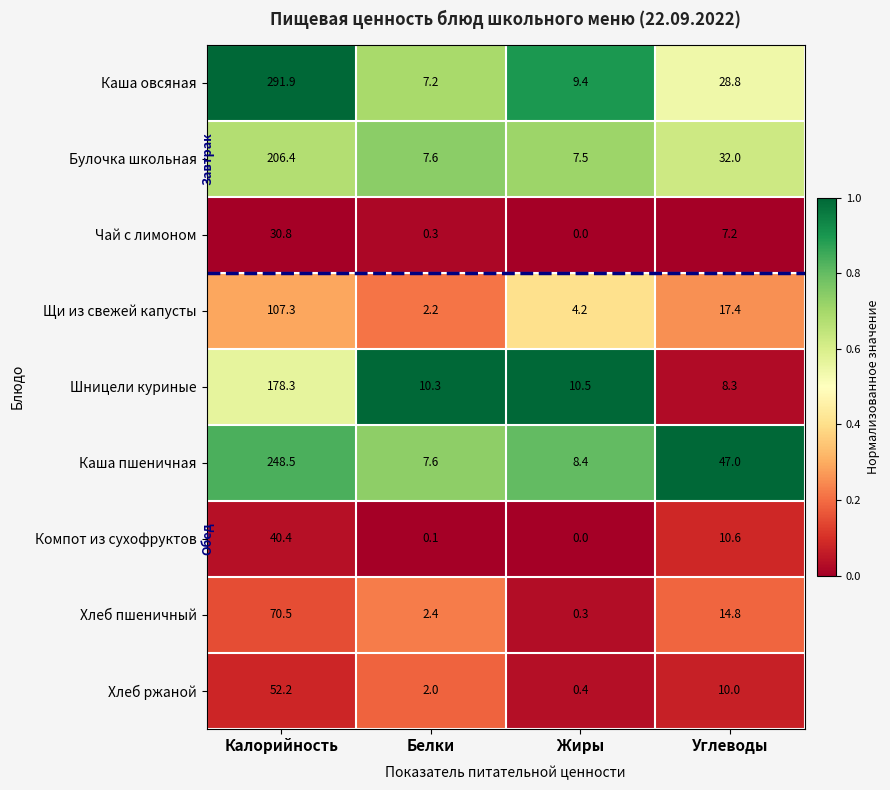

At which category is the sum across all series the highest?

Калорийность